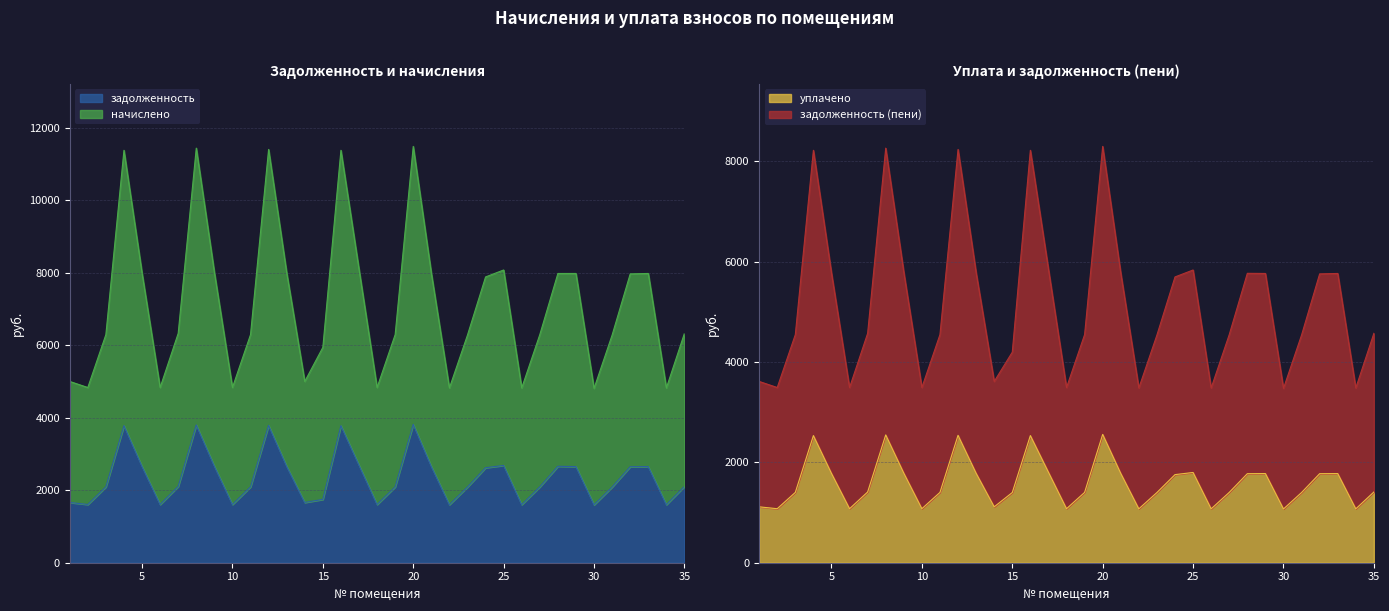

True or false: задолженность (пени) and задолженность cross at least once.

False